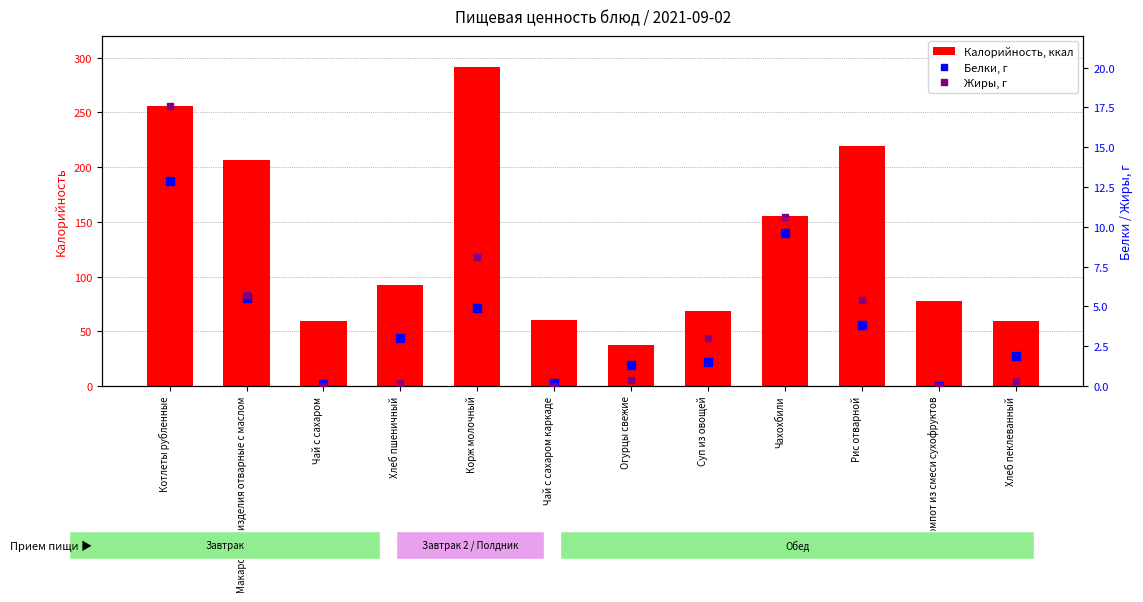

What is the total value across all series at Суп из овощей?

72.8